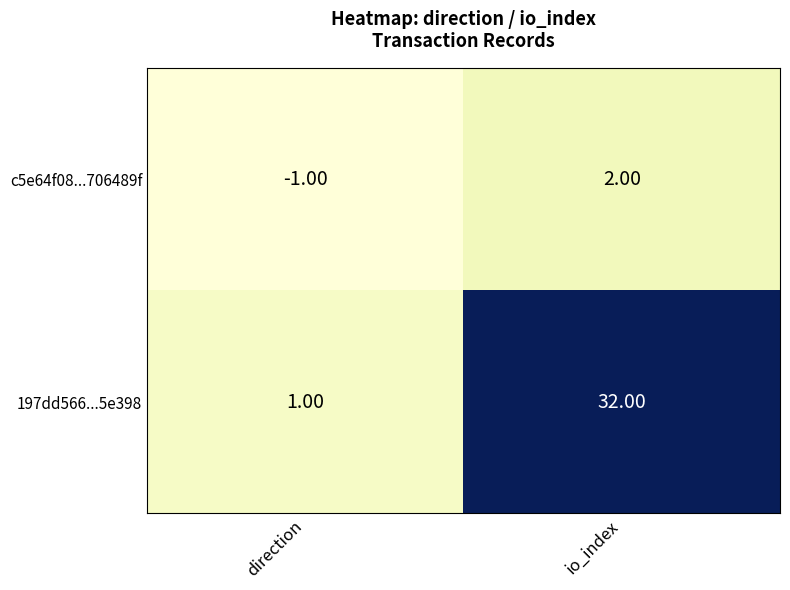

Count the number of data series in this chart.

2